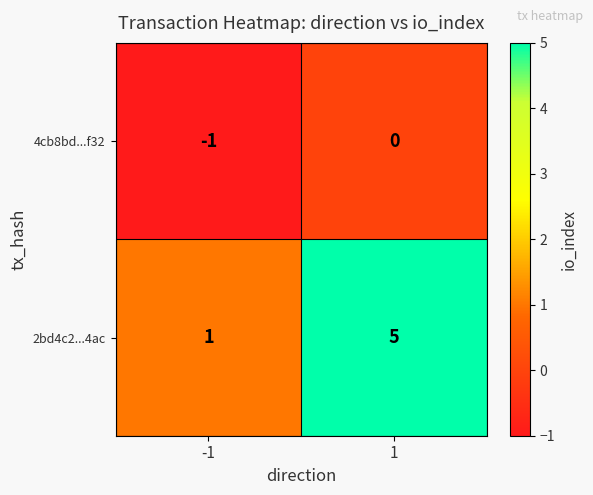

Is it true that 4cb8bd...f32 equals -1 at -1?

True